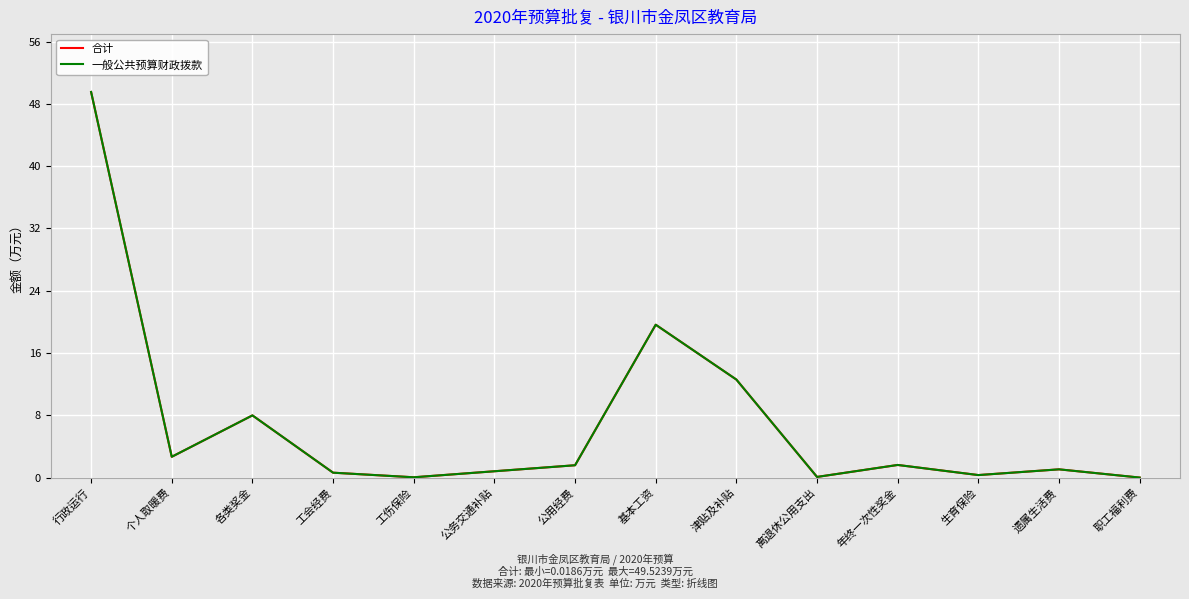

Between 各类奖金 and 工会经费, which series saw the biggest shift?

合计